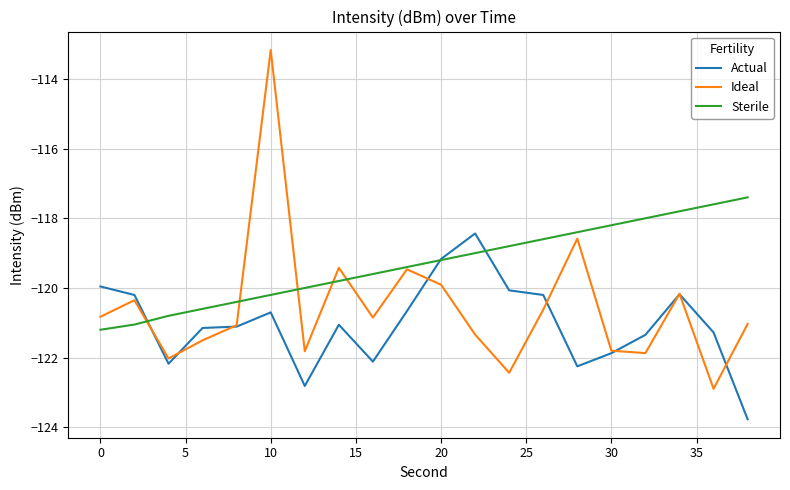

What is the maximum value shown in the chart?

-113.2